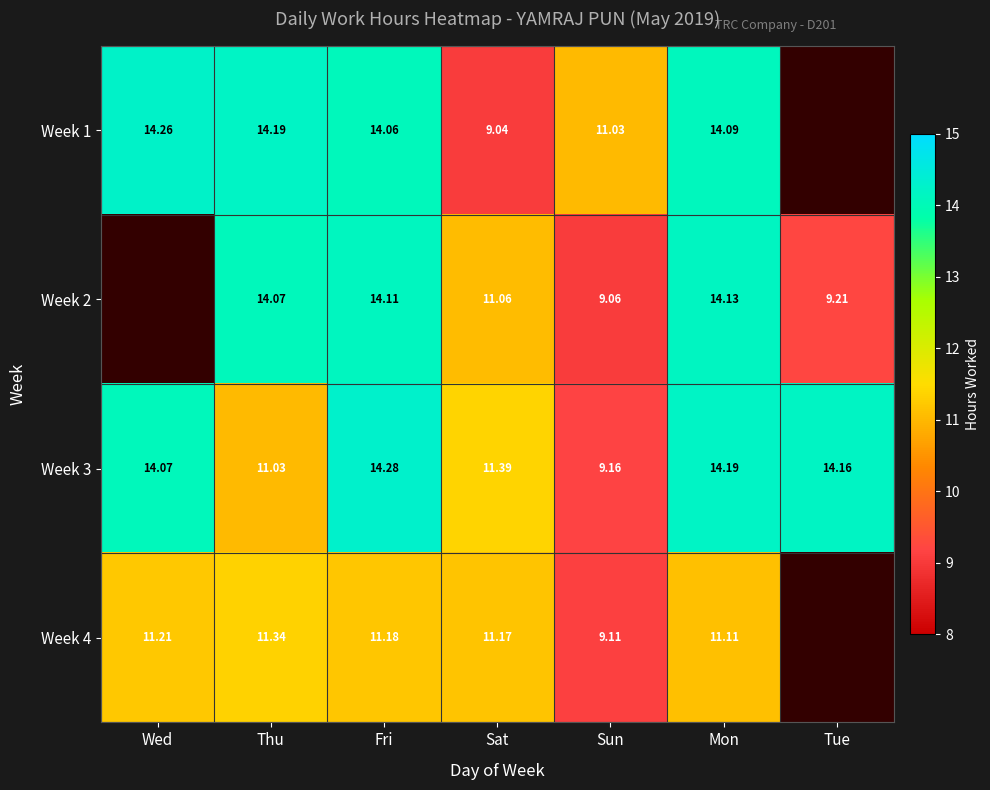

Is the value of Week 2 at Fri greater than the value of Week 1 at Wed?

No